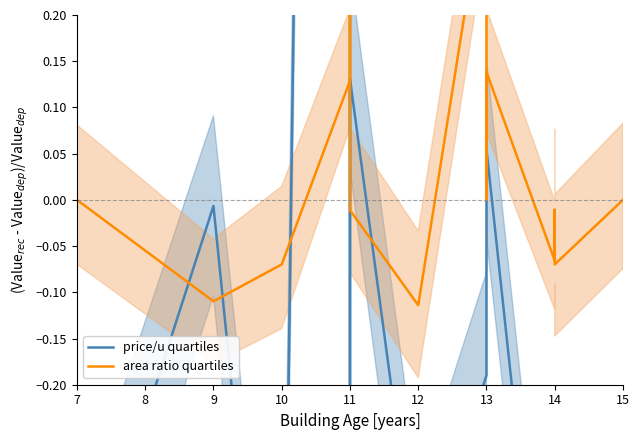

What is the sum of the price/u quartiles values at 14 and 12?

-0.8